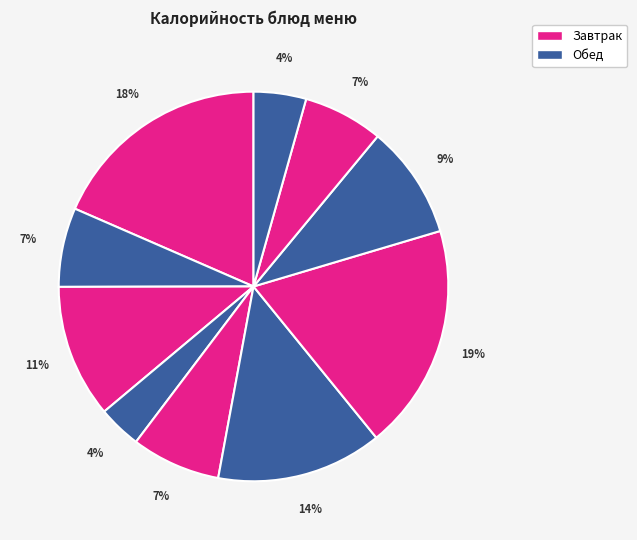

How many segments does this pie chart have?

10